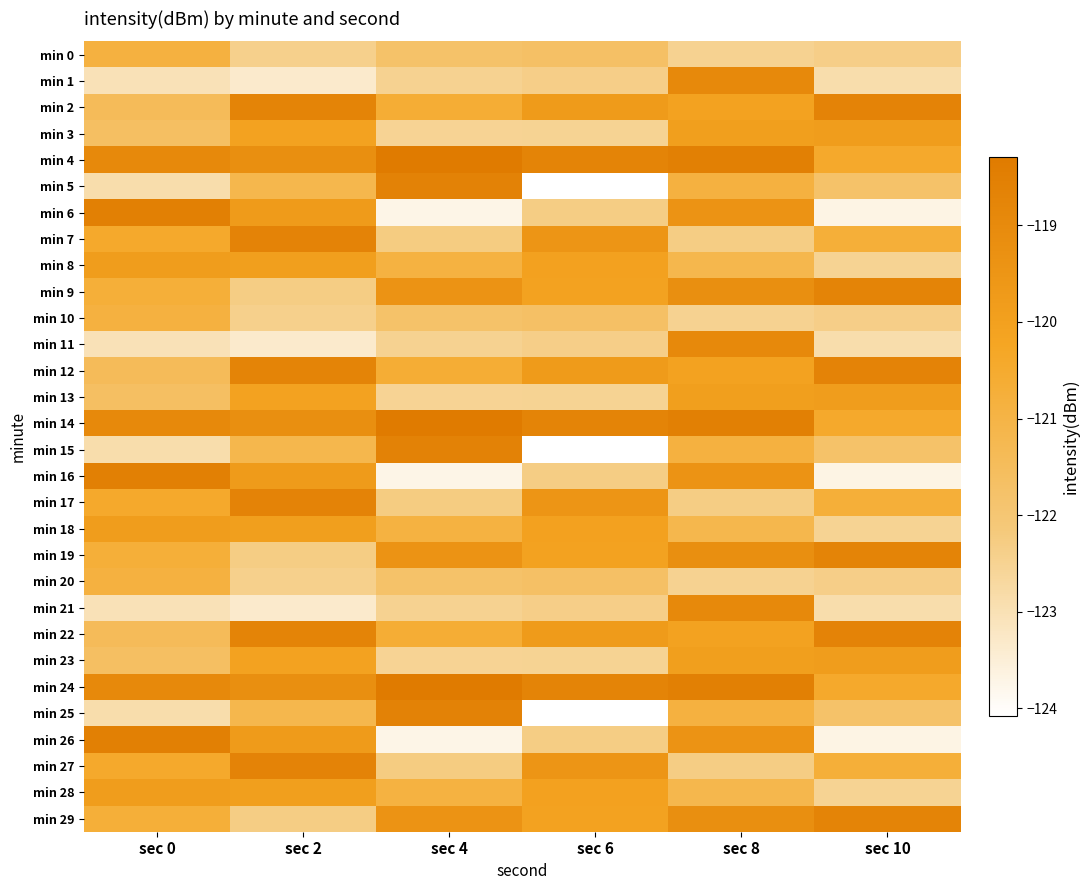

Count the number of data series in this chart.

30